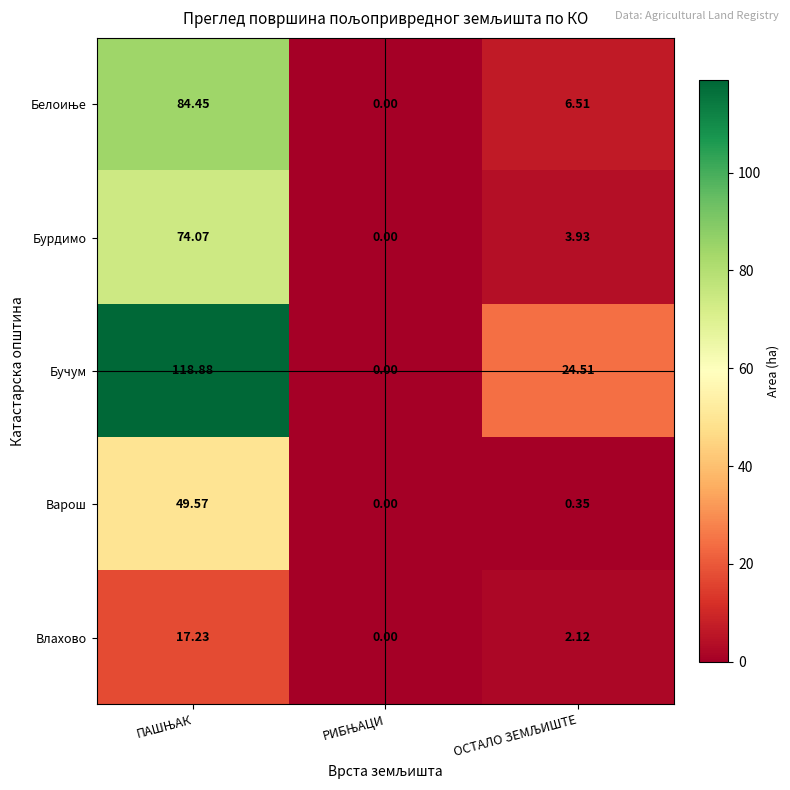

Which series has the widest spread of values?

Бучум